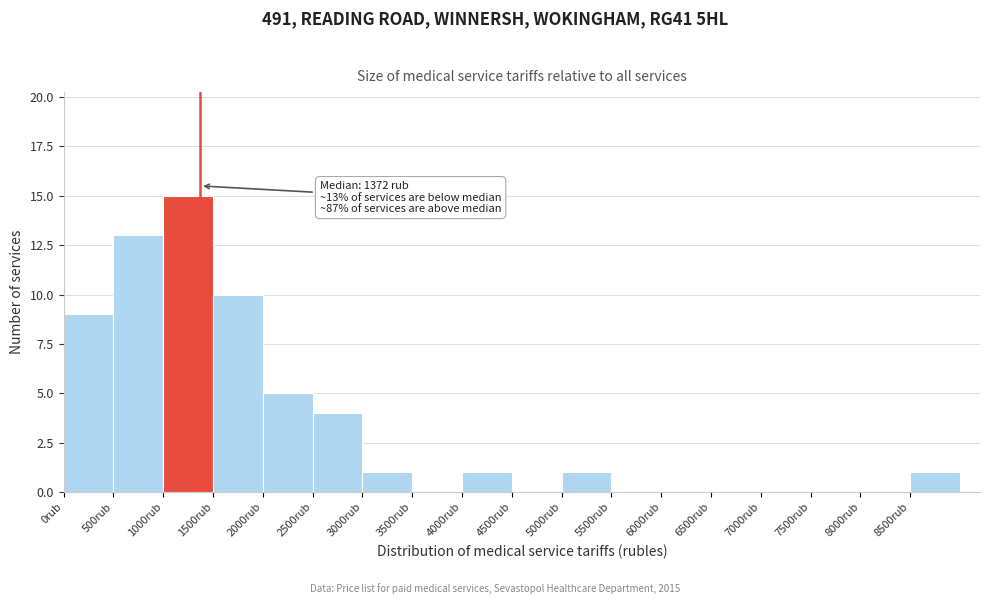

Over which range of the x-axis is the bar tallest?

1000 to 1500